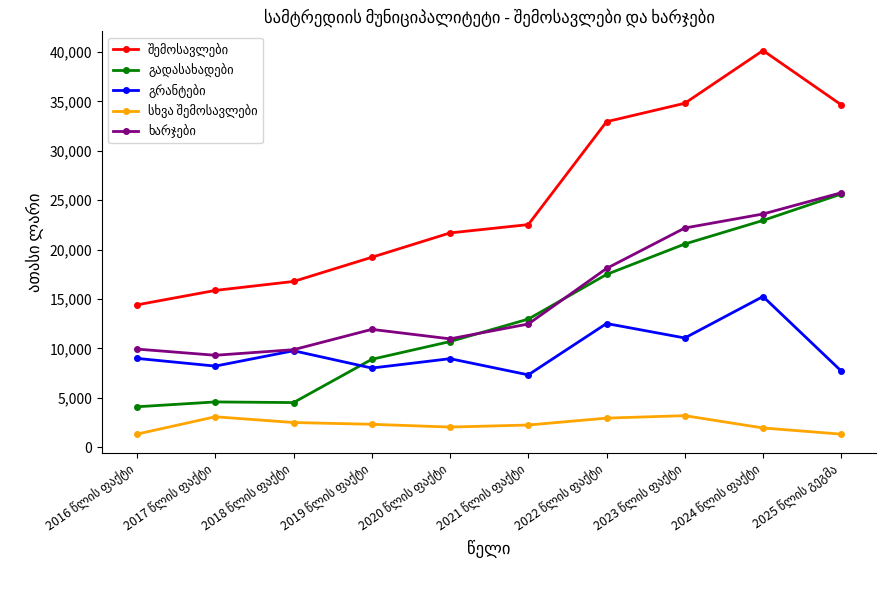

What is the minimum value shown in the chart?

1320.0